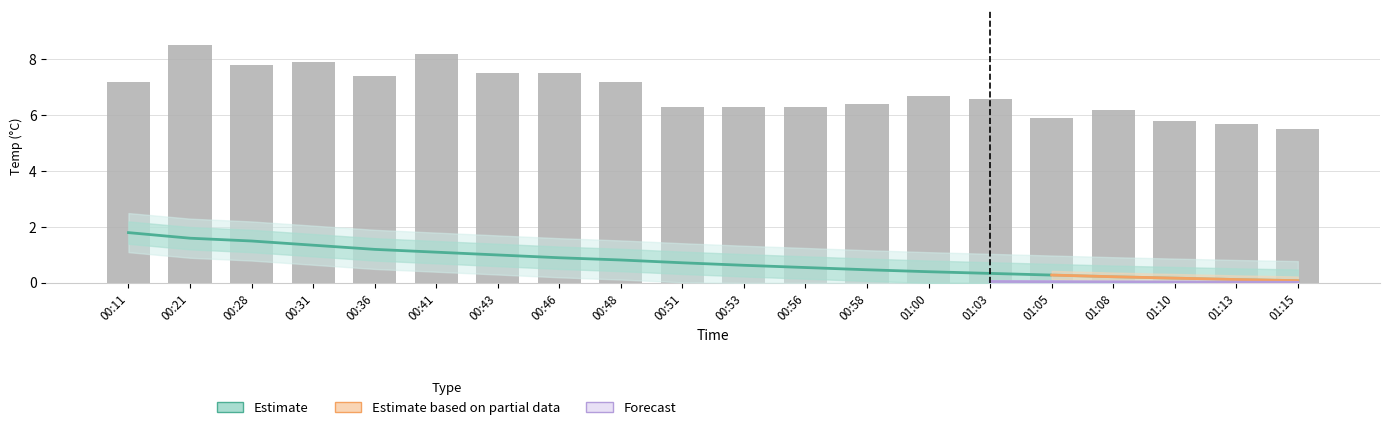

What position from the right is 00:31?

17